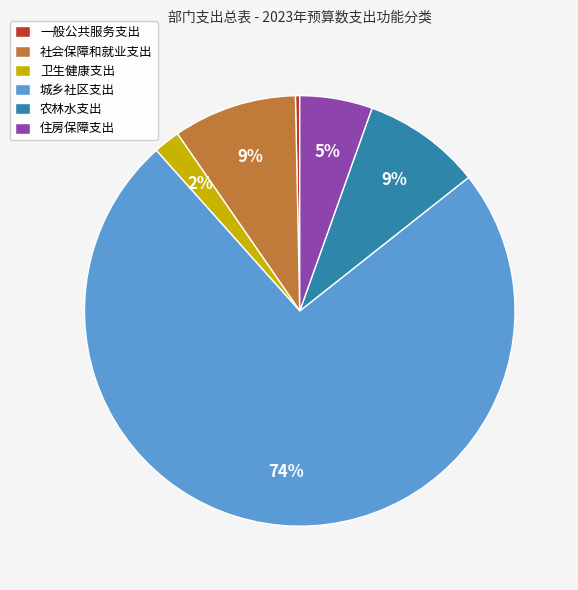

True or false: 一般公共服务支出 accounts for 15% of the total.

False